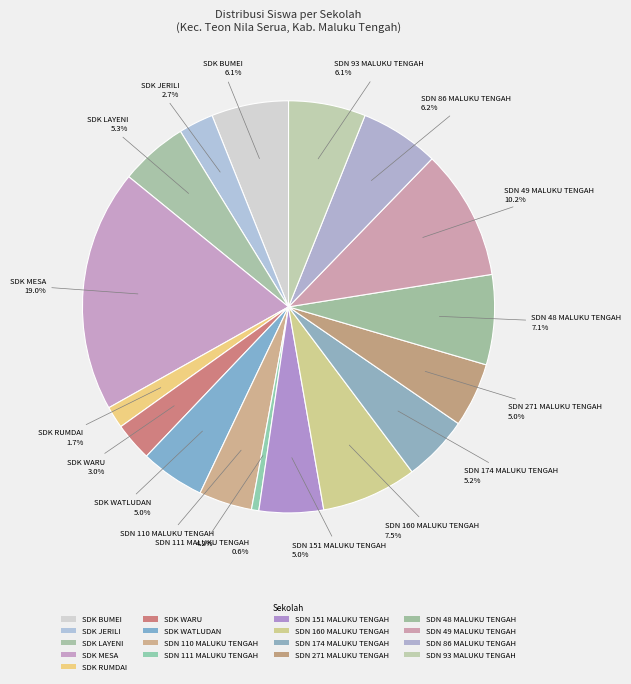

How many slices are in this pie chart?

17